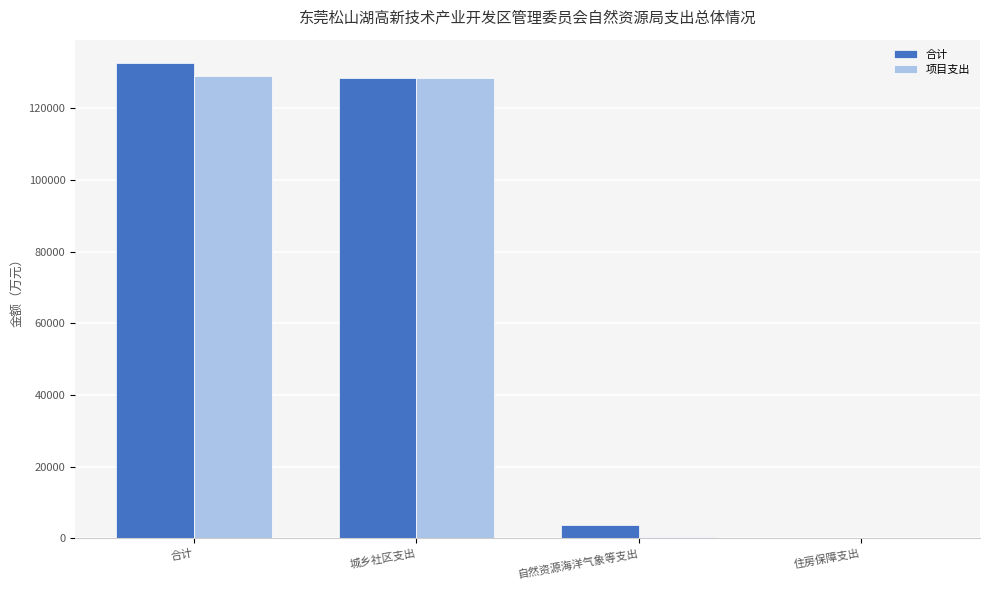

Which series has the widest spread of values?

合计